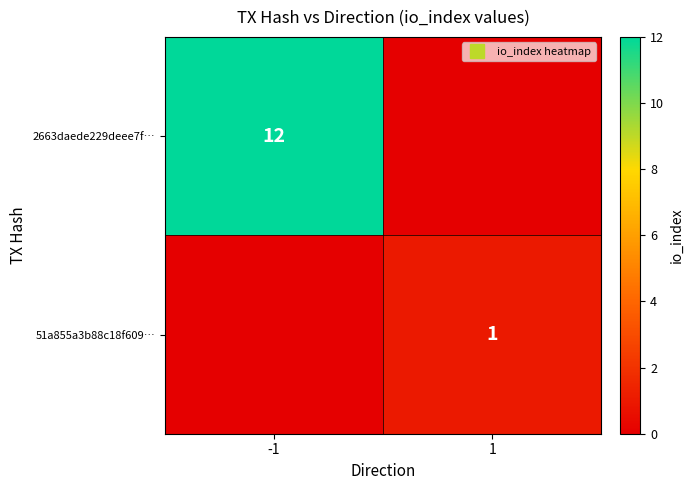

Which series changed the most between -1 and 1?

2663daede229deee7f…